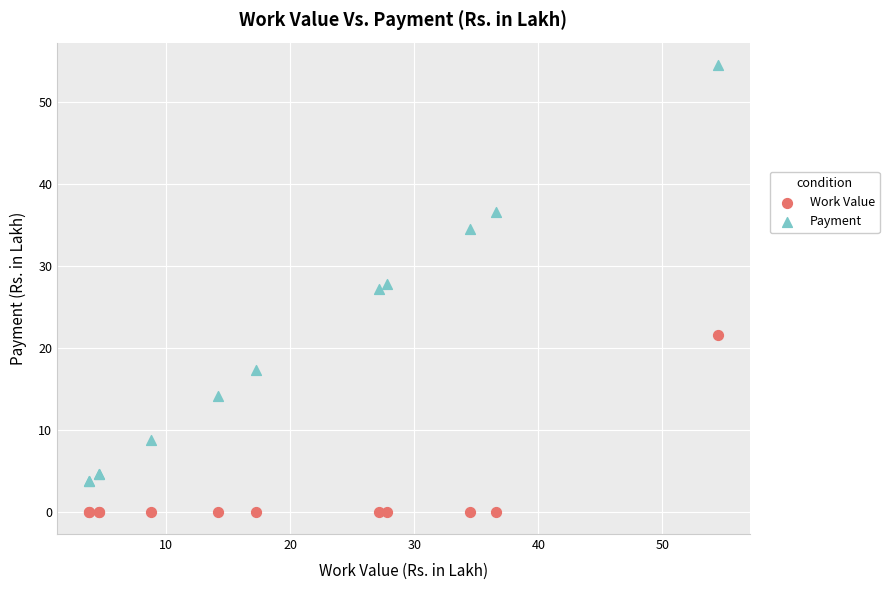

What are all the series names shown in the legend?

Work Value, Payment